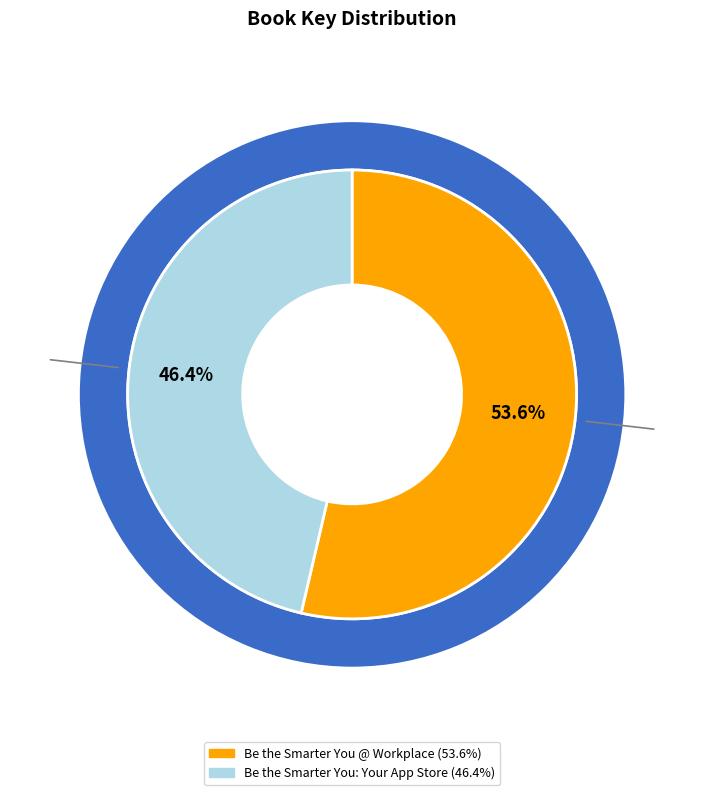

Does any single category account for the majority?

Yes